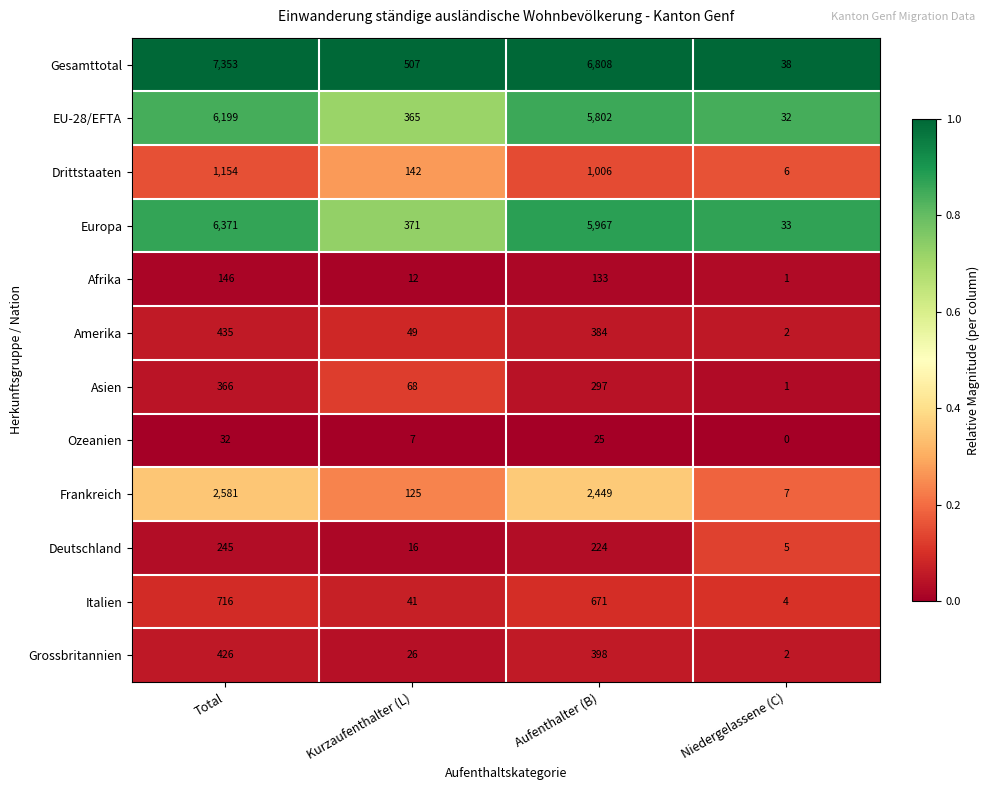

Between Kurzaufenthalter (L) and Aufenthalter (B), which series saw the biggest shift?

Gesamttotal